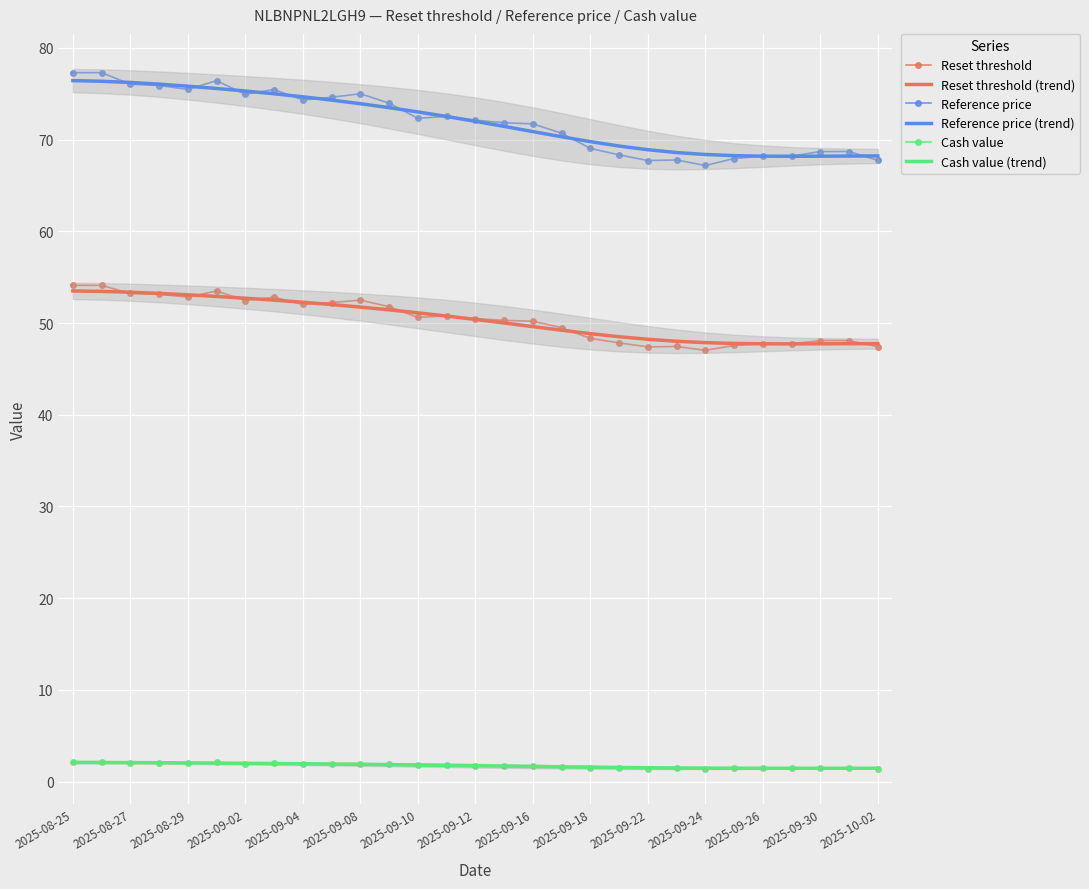

What is the maximum value shown in the chart?

77.3